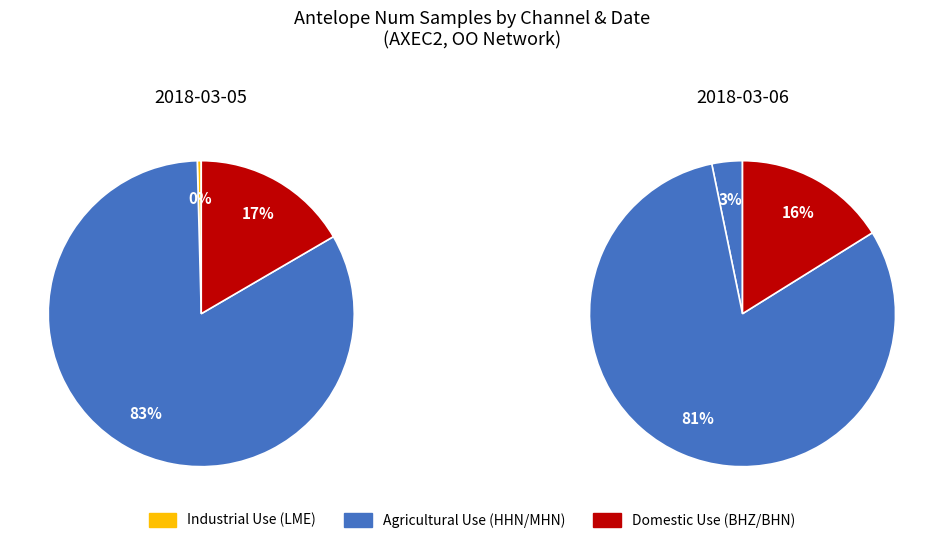

The LME (obs 0) slice represents 1% of the pie. True or false?

False